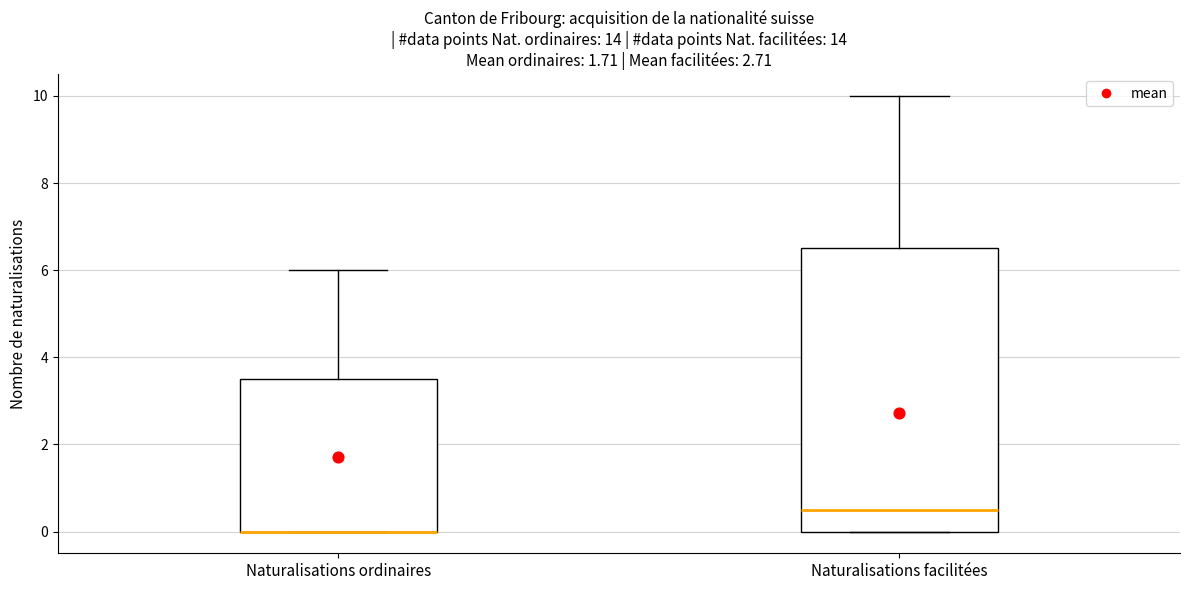

Reading left to right, read every box against the y-axis: the position of its median line, the range the box covers, and the ends of its whiskers. The values are not printed on the chart, so give them approximately, as read against the axis.

Naturalisations ordinaires: median 0.0 (drawn on the box's lower edge), box 0.0 to 3.6, whiskers 0.0 to 6.0
Naturalisations facilitées: median 0.6, box 0.0 to 6.6, whiskers 0.0 to 10.0